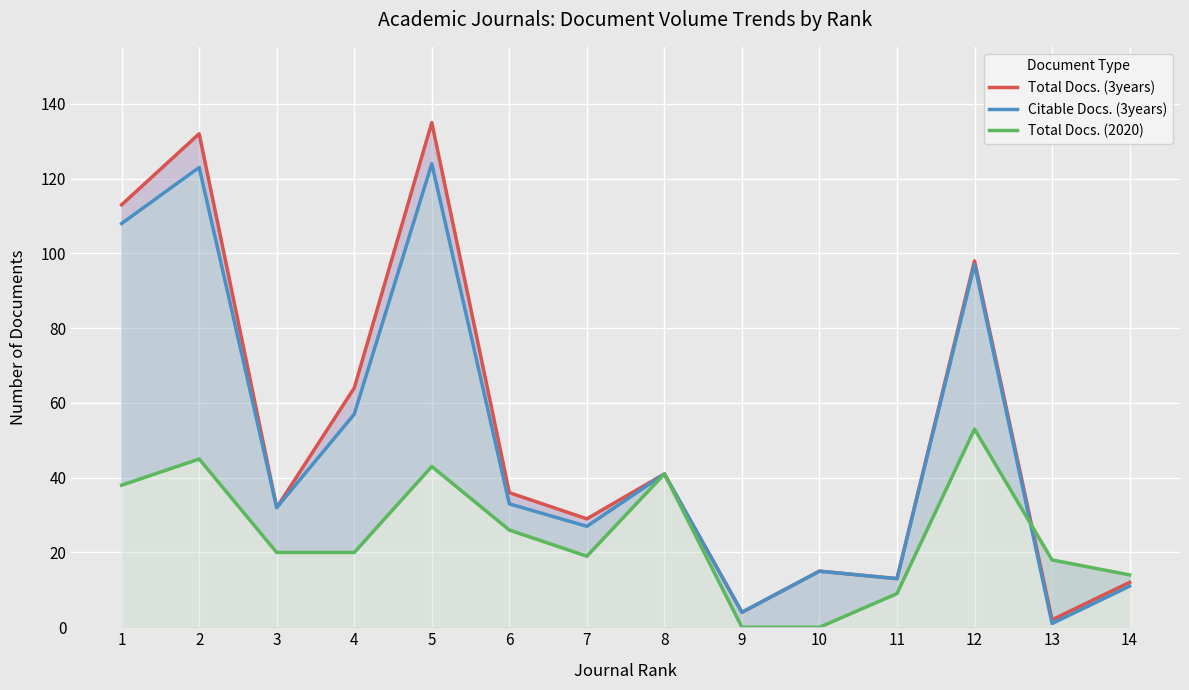

What is the greatest value displayed?

135